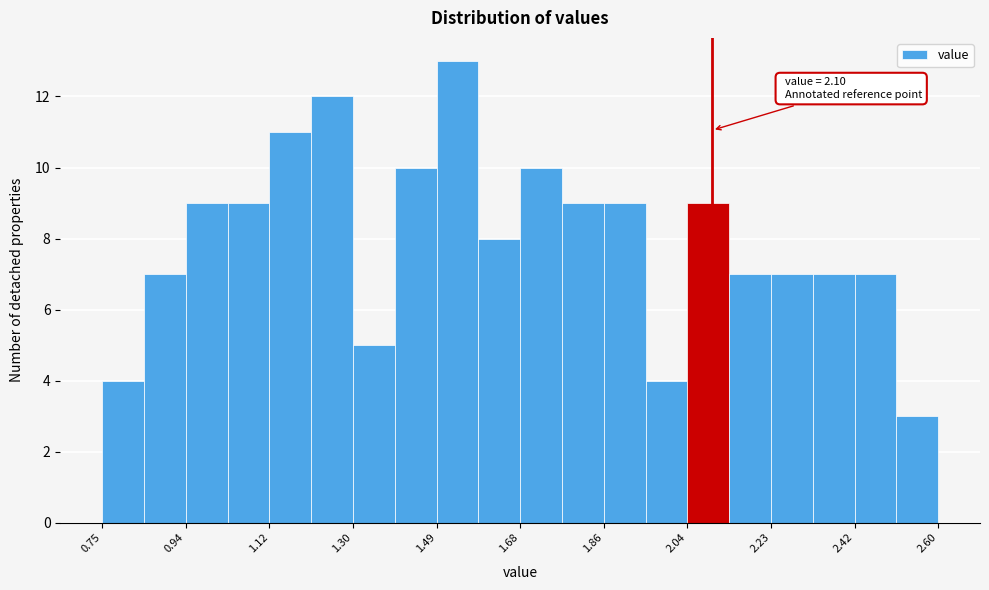

Which range on the x-axis has the tallest bar?

1.50 to 1.58